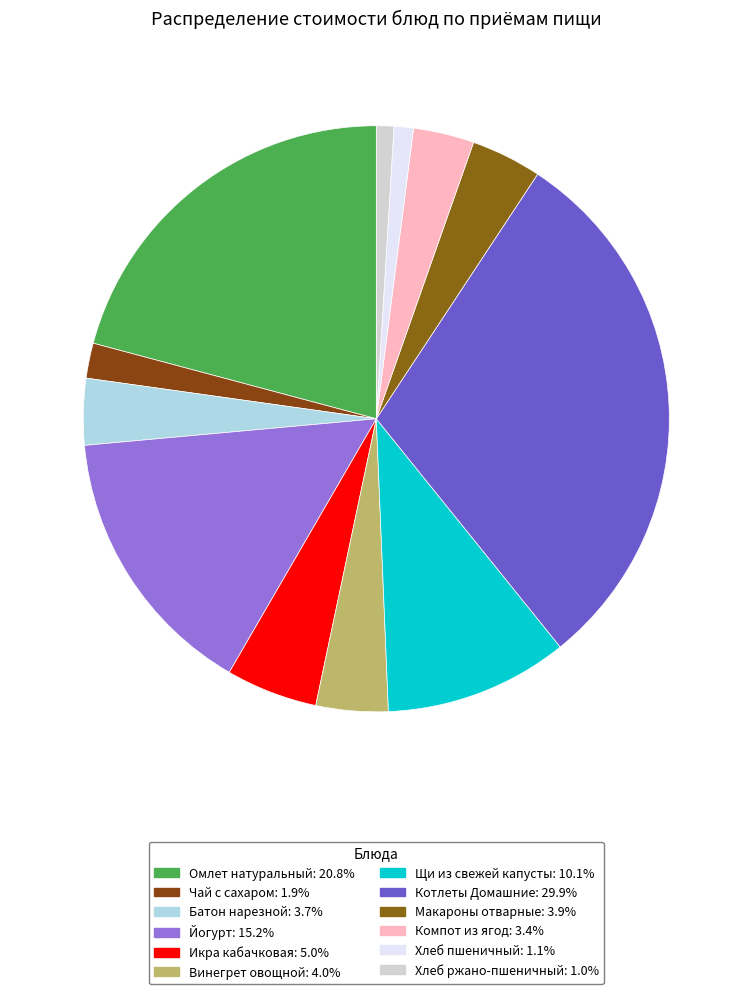

How many segments does this pie chart have?

12